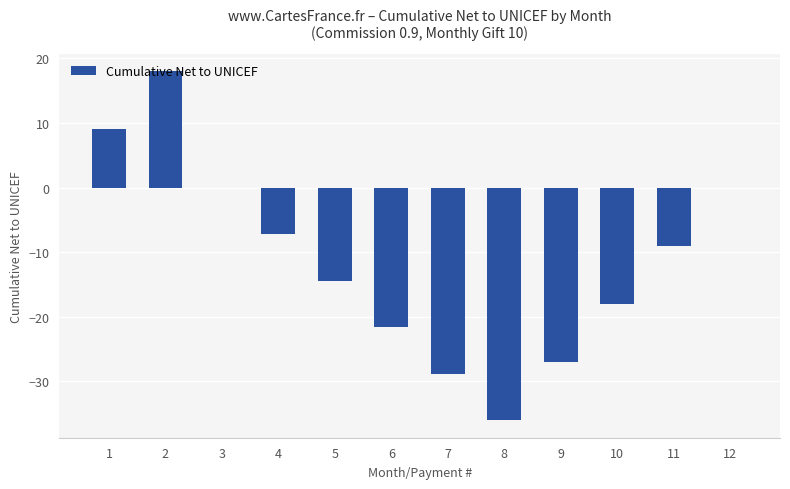

Is it true that the value at 12 is 26.6?

False